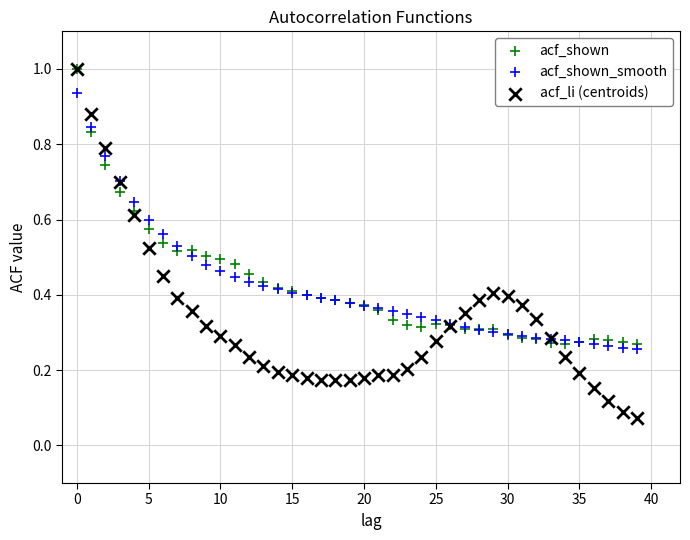

Which series contains the lowest Y value?

acf_li (centroids)